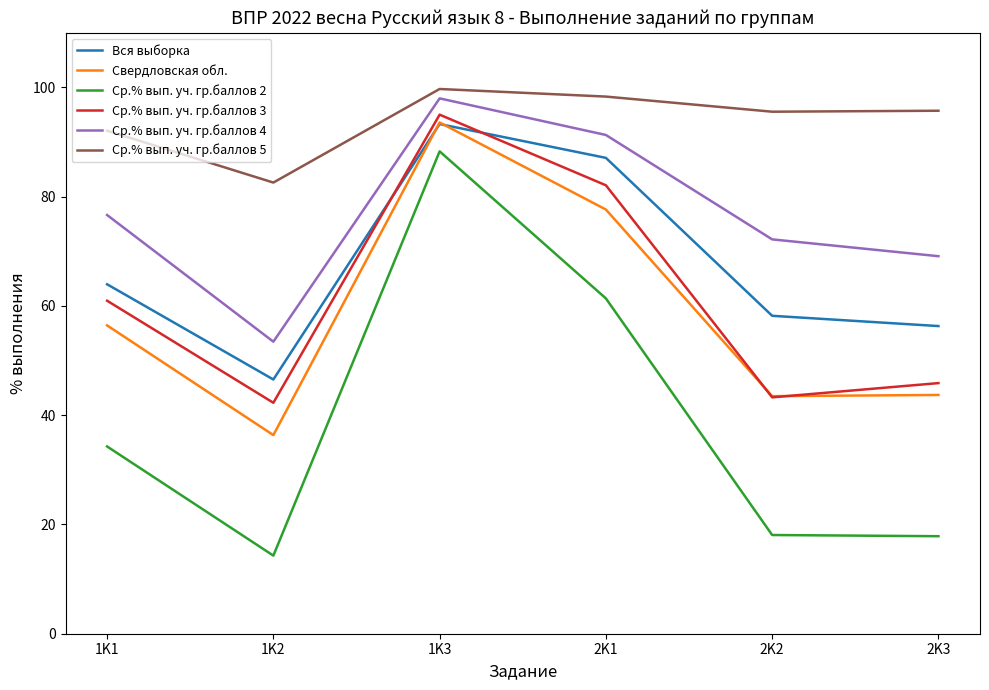

Is the value of Ср.% вып. уч. гр.баллов 3 at 2K3 greater than the value of Свердловская обл. at 2K3?

Yes